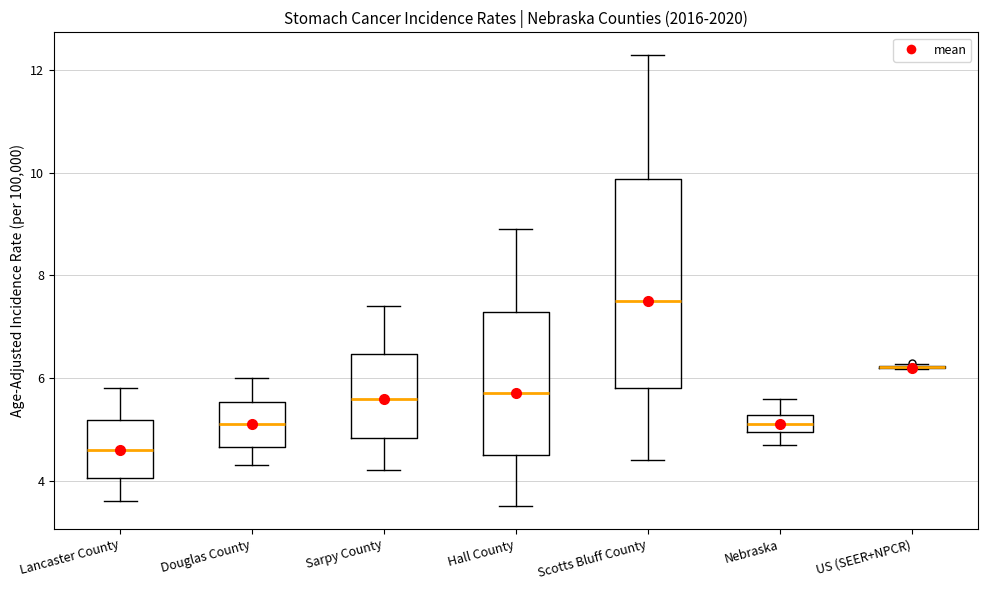

Reading left to right, transcribe this box plot: for each box, give where its median line is, the range the box spans, and where its two whiskers end, as read against the y-axis. The values are not printed on the chart, so give them approximately, as read against the axis.

Lancaster County: median 4.6, box 4.0 to 5.2, whiskers 3.6 to 5.8
Douglas County: median 5.2, box 4.6 to 5.6, whiskers 4.4 to 6.0
Sarpy County: median 5.6, box 4.8 to 6.4, whiskers 4.2 to 7.4
Hall County: median 5.8, box 4.4 to 7.2, whiskers 3.6 to 9.0
Scotts Bluff County: median 7.6, box 5.8 to 9.8, whiskers 4.4 to 12.4
Nebraska: median 5.2 (inside the box), box 5.0 to 5.2, whiskers 4.8 to 5.6
US (SEER+NPCR): box collapsed to a line at 6.2, whiskers 6.2 to 6.2